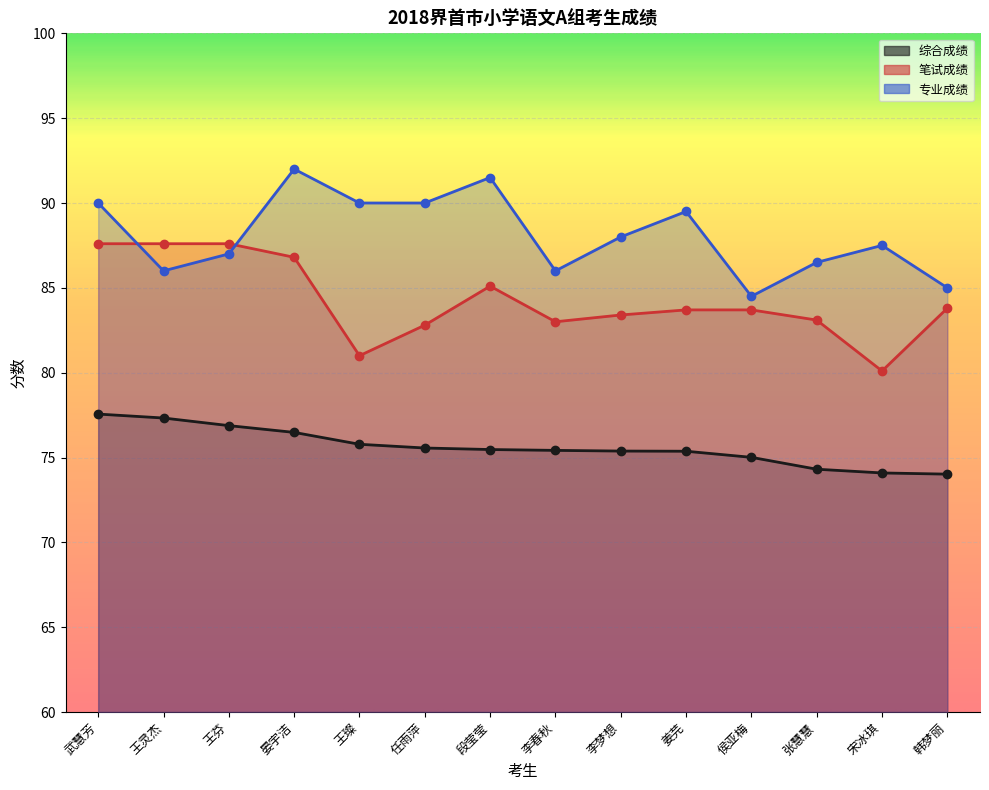

Rank the categories by 综合成绩 value from highest to lowest.

武慧芳, 王灵杰, 王芬, 晏宇洁, 王璨, 任雨萍, 段莹莹, 李春秋, 李梦想, 姜芫, 侯亚梅, 张慧慧, 宋冰琪, 韩梦丽